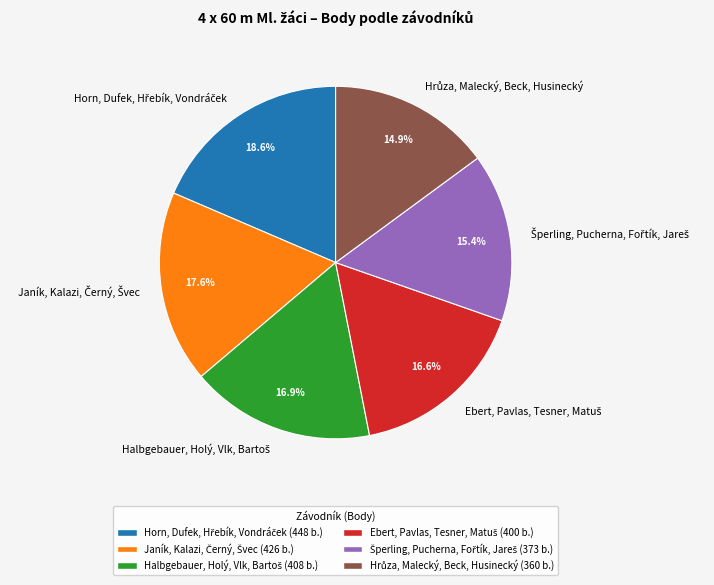

Is there any slice that represents more than half of the pie?

No